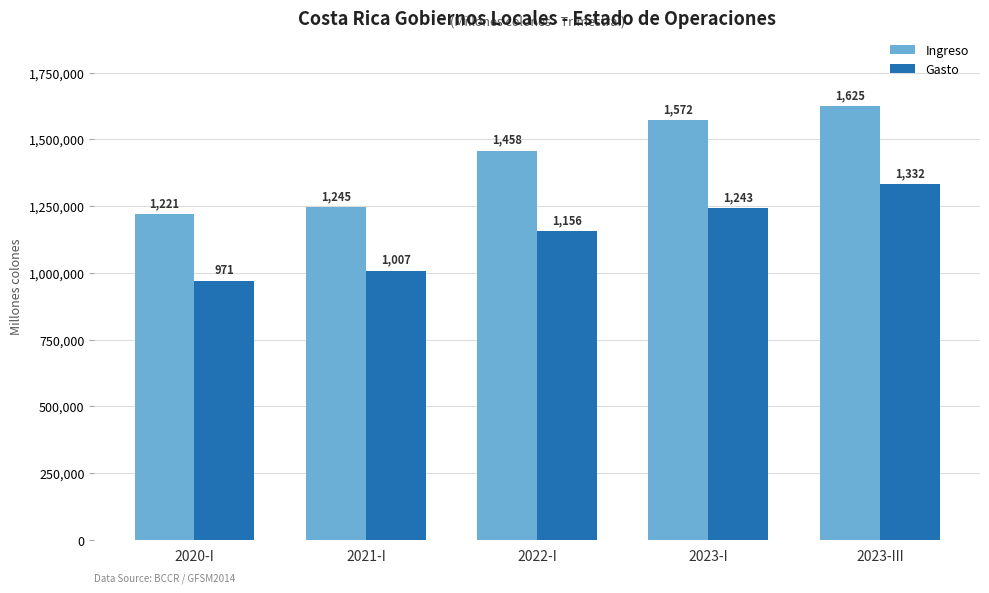

At 2021-I, list the series in order from smallest to largest.

Gasto, Ingreso